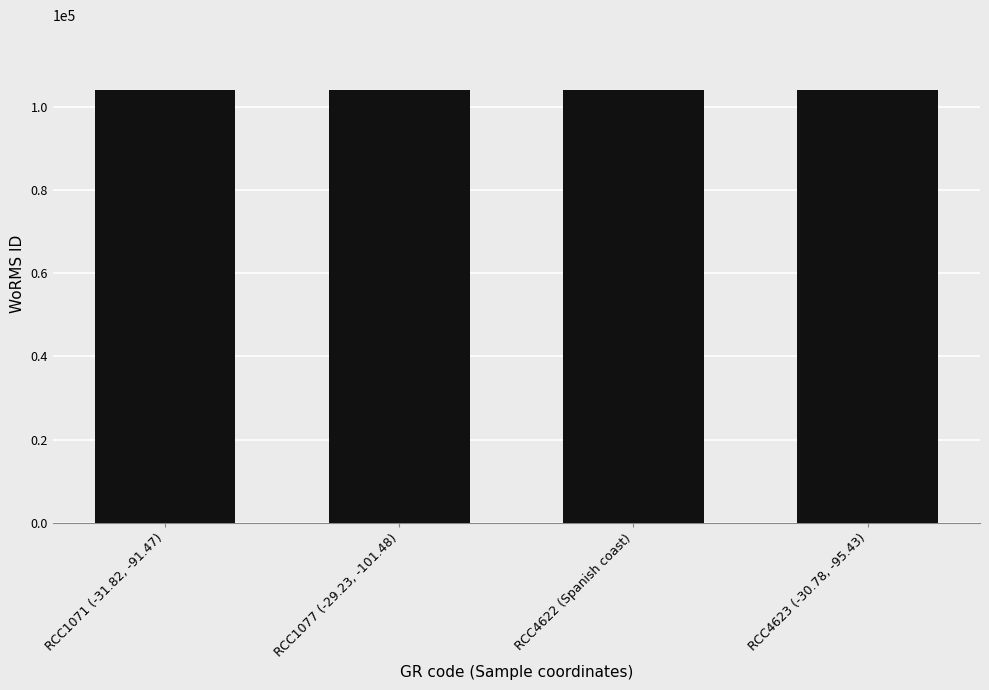

What is the greatest value displayed?

104012